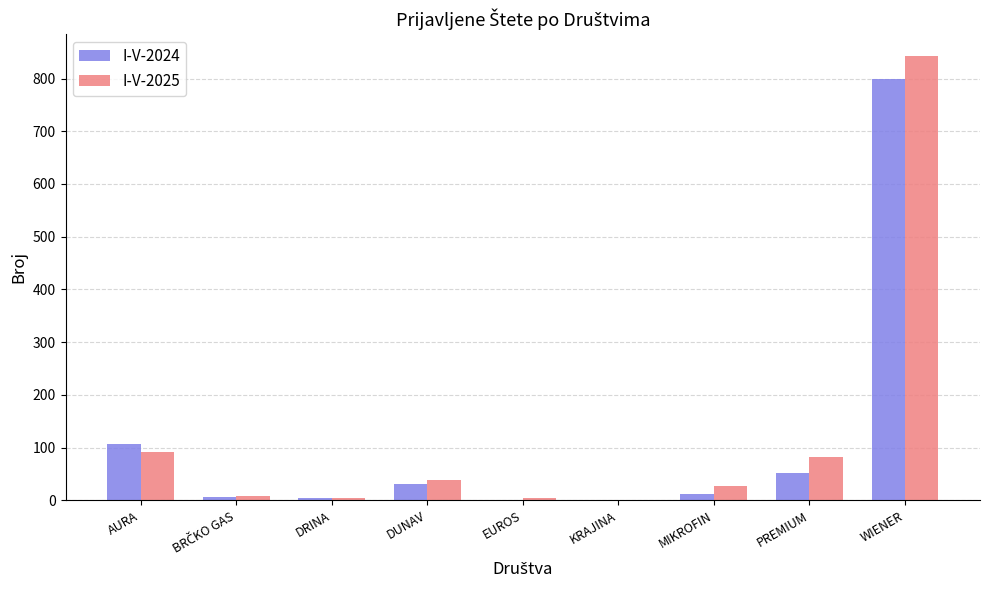

Which series has the largest range (max minus min)?

I-V-2025